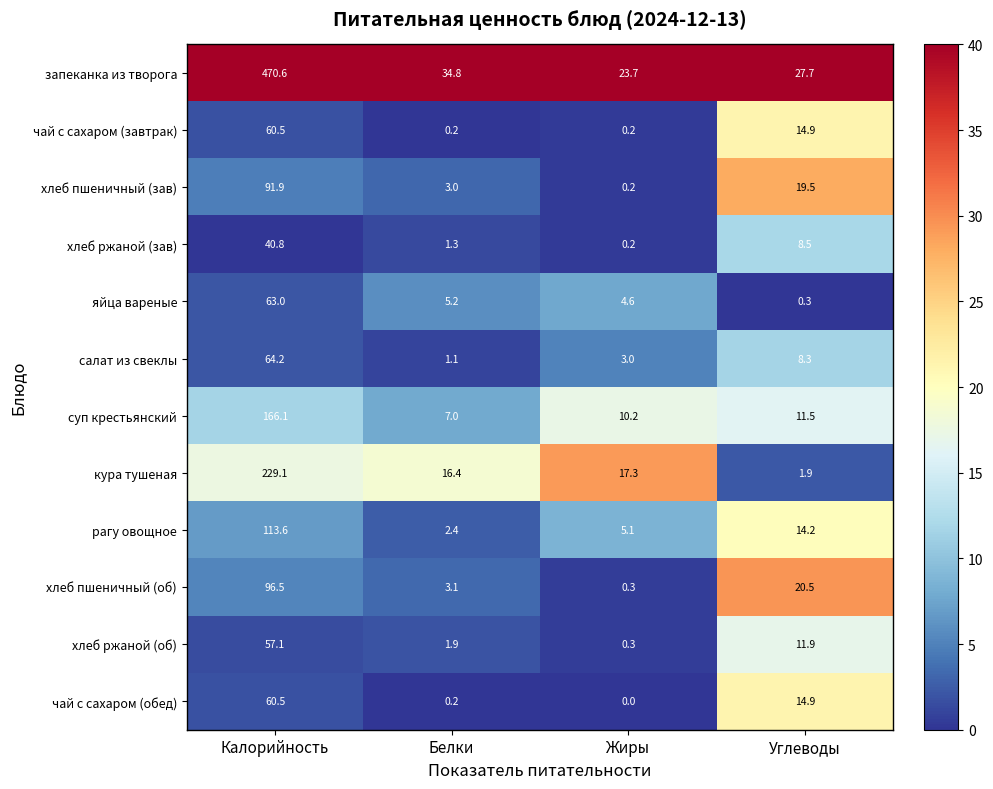

At which label does суп крестьянский first exceed 11?

Калорийность